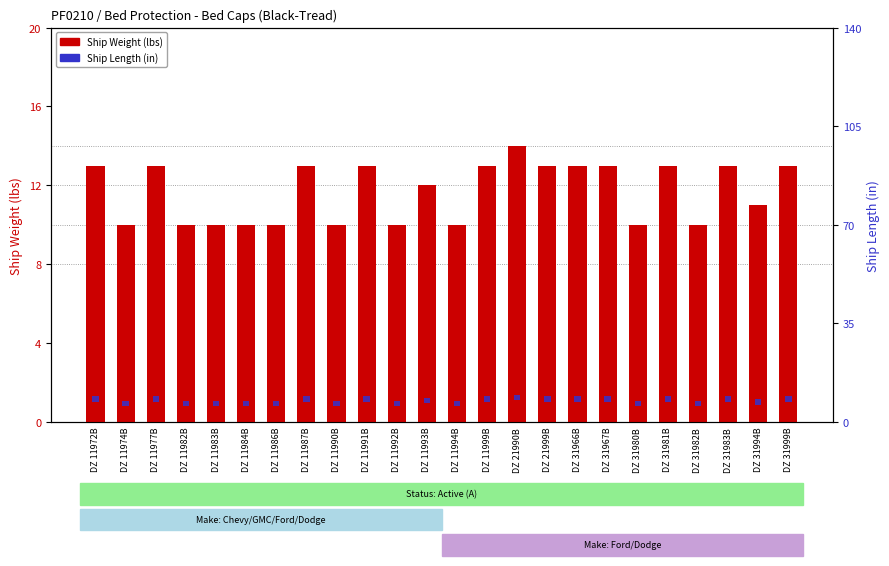

Which category has the lowest value across all series?

DZ 11972B